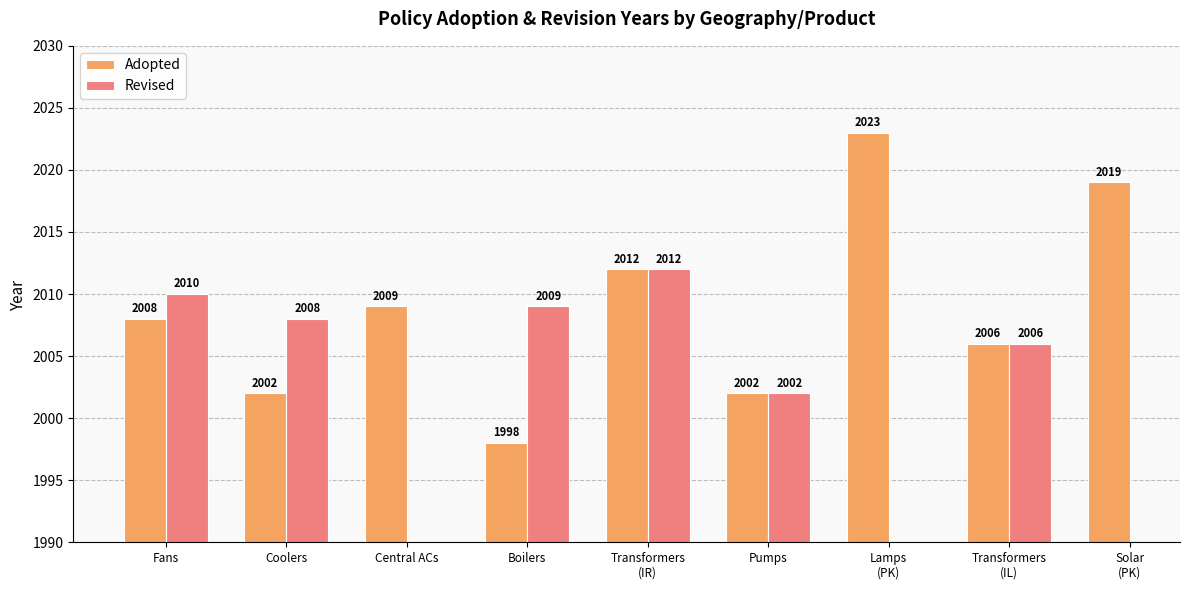

What is the total value across all series at Fans?

4018.0